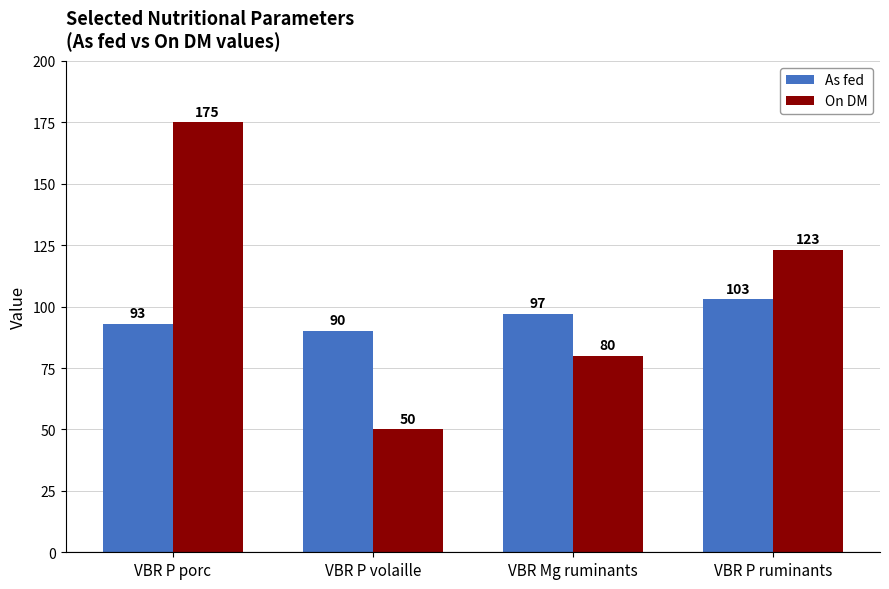

At which label does As fed reach its peak?

VBR P ruminants